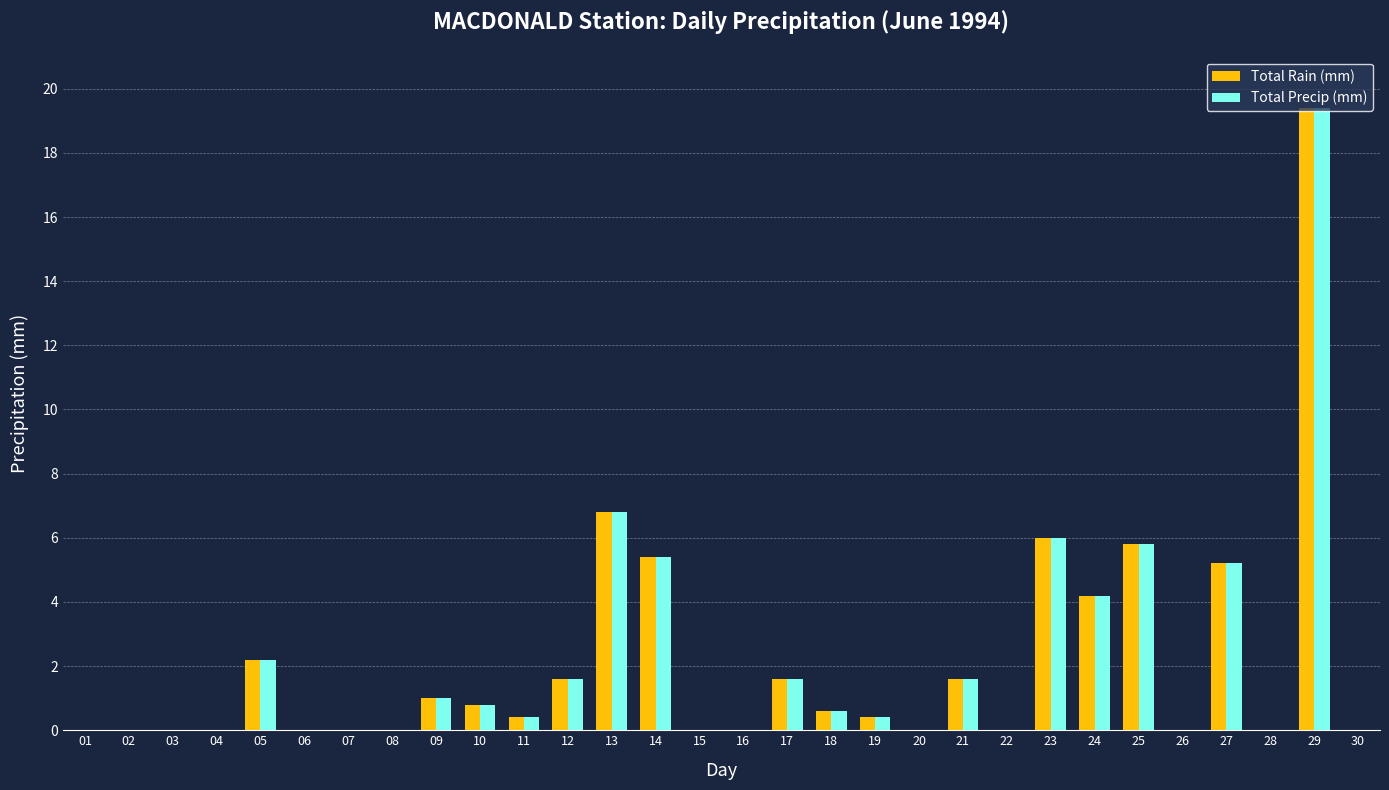

Reading left to right, list all the values displayed in this chart.

Total Rain (mm): 0.0	0.0	0.0	0.0	2.2	0.0	0.0	0.0	1.0	0.8	0.4	1.6	6.8	5.4	0.0	0.0	1.6	0.6	0.4	0.0	1.6	0.0	6.0	4.2	5.8	0.0	5.2	0.0	19.4	0.0
Total Precip (mm): 0.0	0.0	0.0	0.0	2.2	0.0	0.0	0.0	1.0	0.8	0.4	1.6	6.8	5.4	0.0	0.0	1.6	0.6	0.4	0.0	1.6	0.0	6.0	4.2	5.8	0.0	5.2	0.0	19.4	0.0